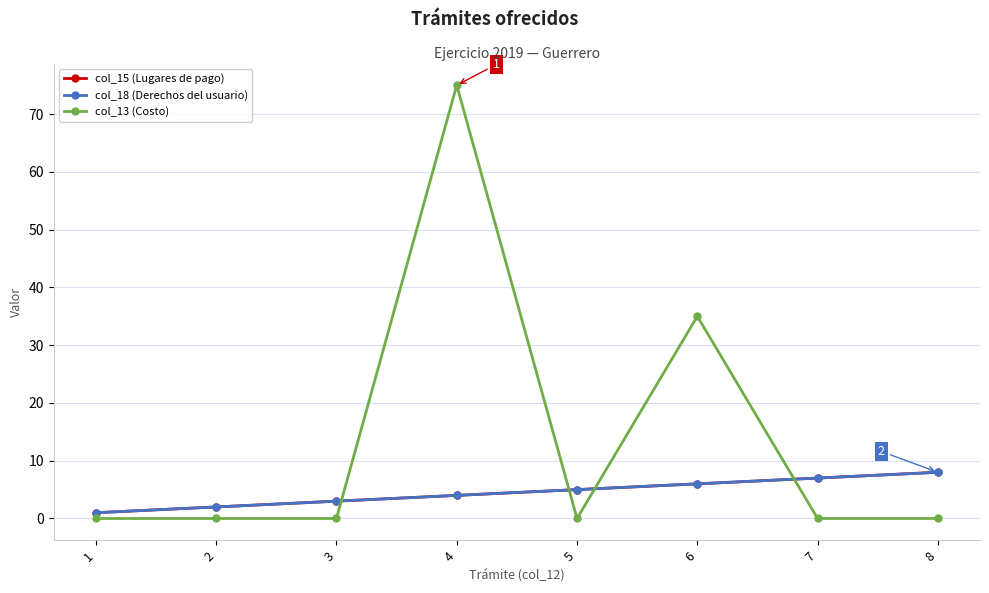

Is this an area chart (filled region under the line)?

No